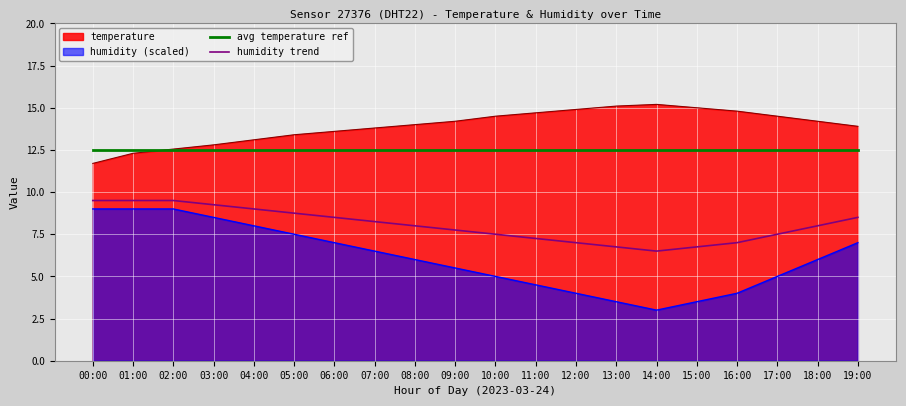

What is the sum of the avg temperature ref values at 11:00 and 15:00?

25.0